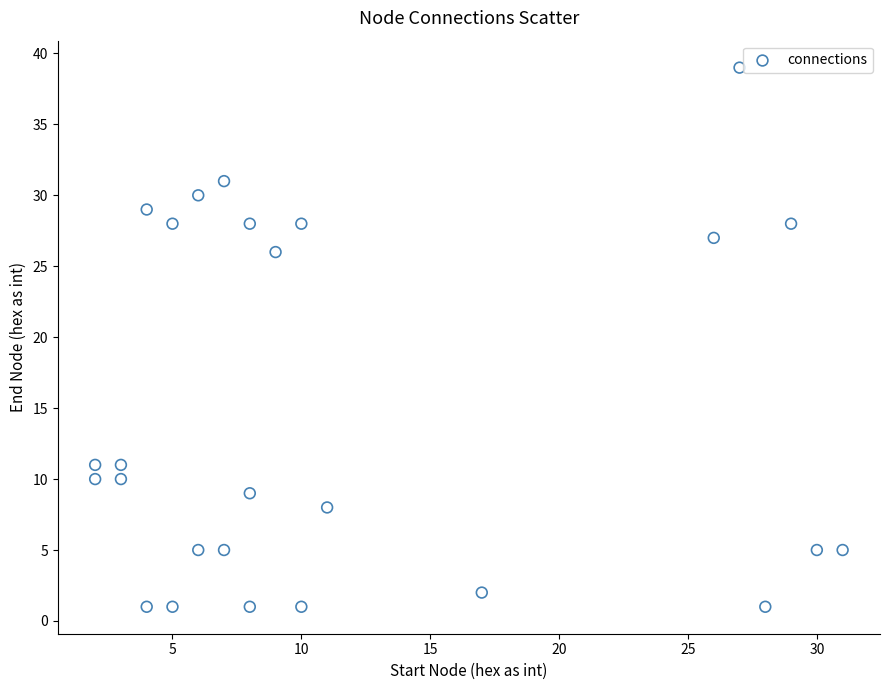

What is the range of X values (max minus min)?

29